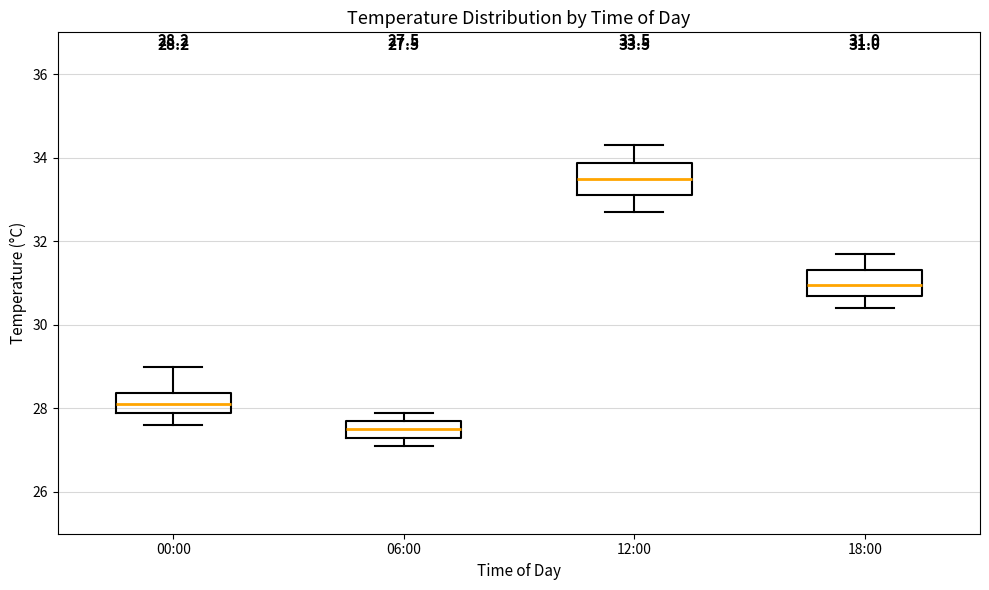

Which box's median line is the lowest?

06:00